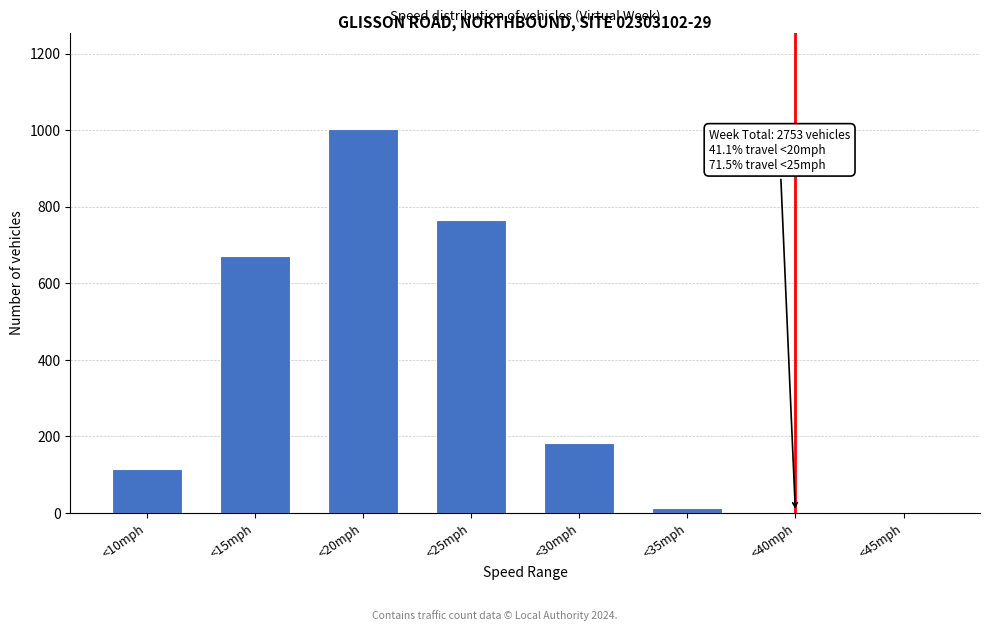

Reading left to right, list all the values displayed in this chart.

<10mph=113	<15mph=672	<20mph=1004	<25mph=766	<30mph=181	<35mph=13	<40mph=2	<45mph=2